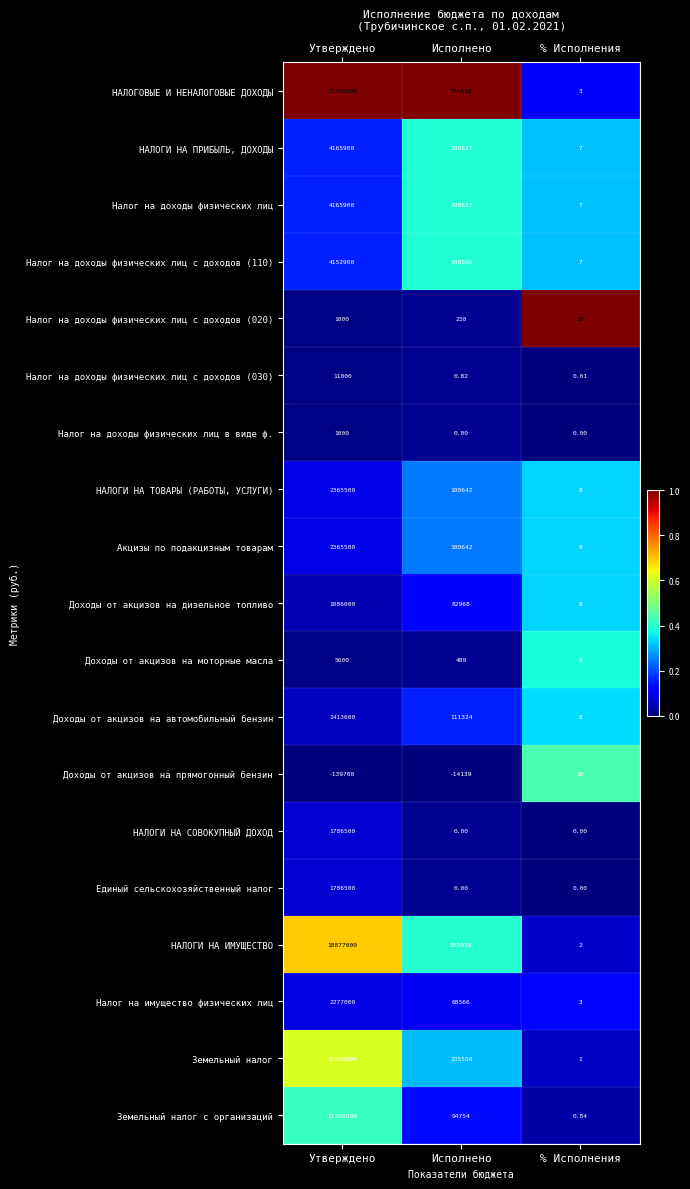

At which label does Доходы от акцизов на автомобильный бензин reach its peak?

Утверждено